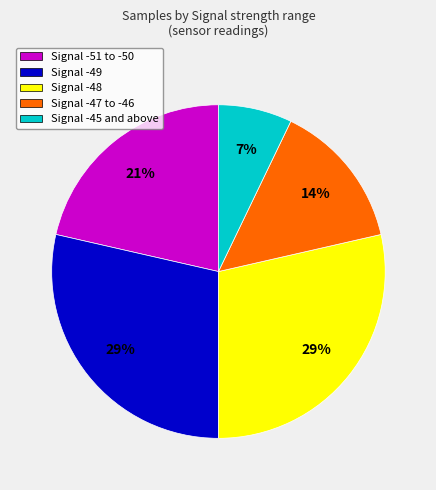

To the nearest percent, what is the average slice percentage?

20%